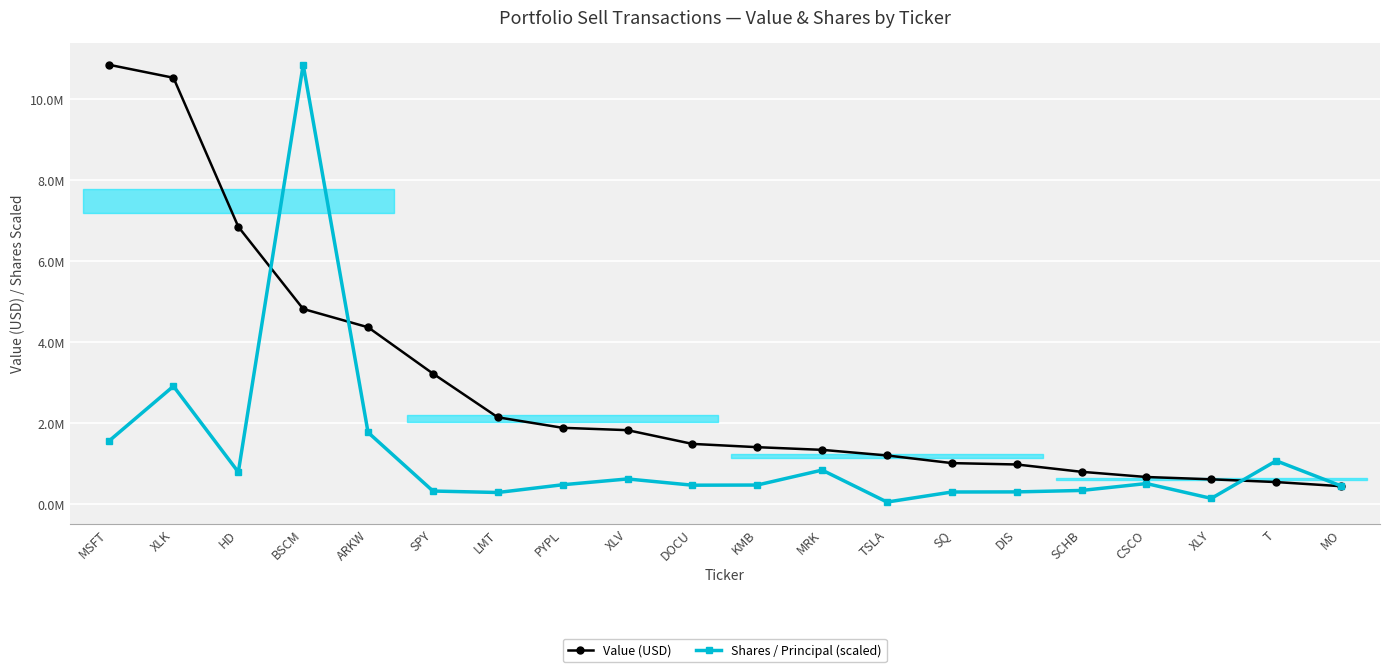

Where is Shares / Principal (scaled) nearest to the value 5451438?

XLK